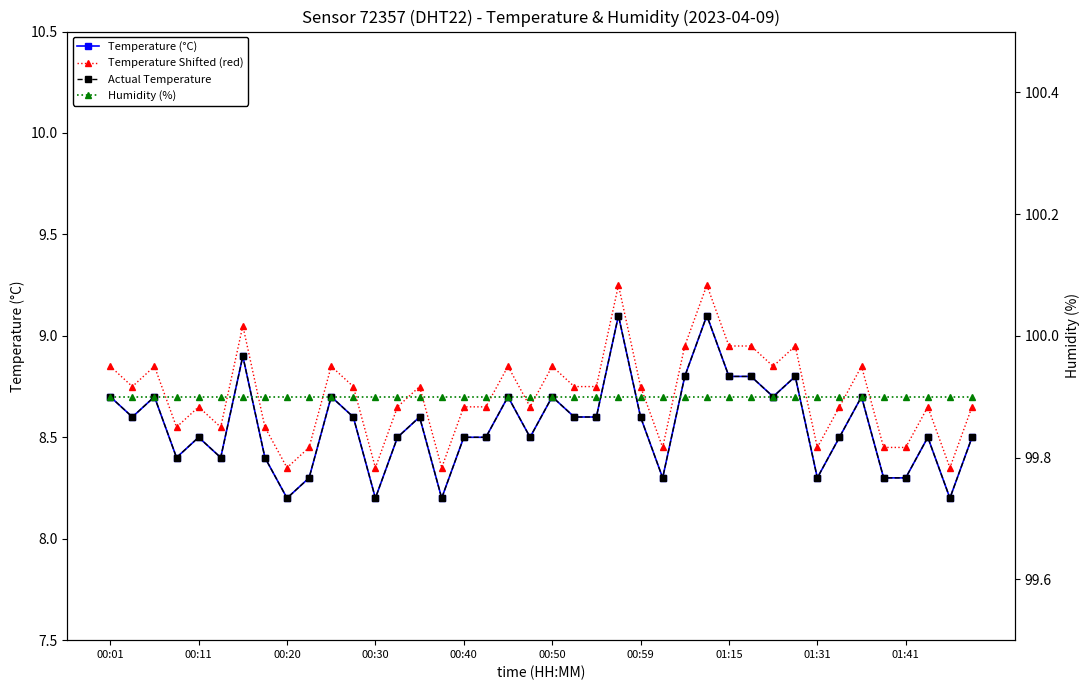

List the series in order of their peak value, lowest first.

Temperature (°C), Actual Temperature, Temperature Shifted (red), Humidity (%)